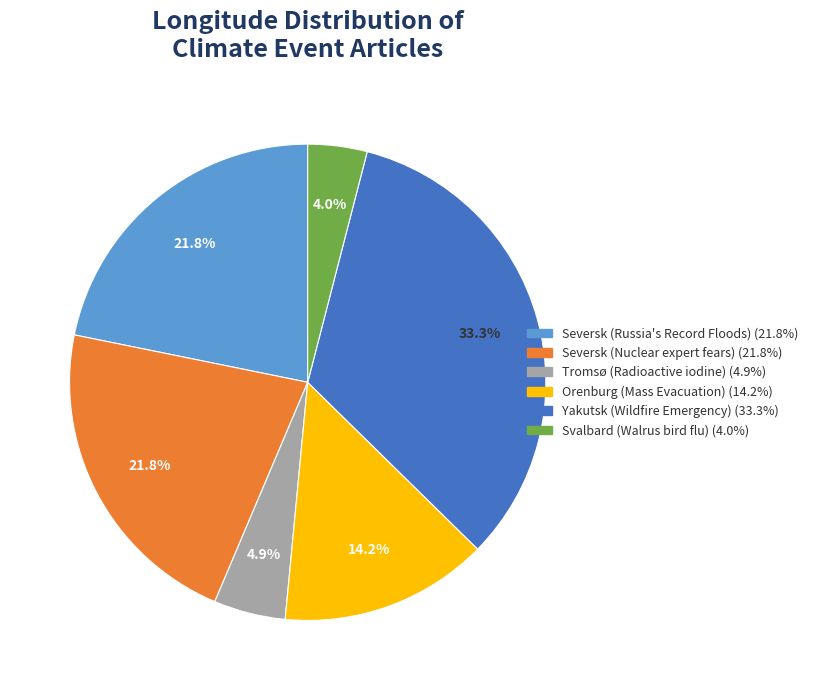

True or false: Seversk (Russia's Record Floods) accounts for 12% of the total.

False